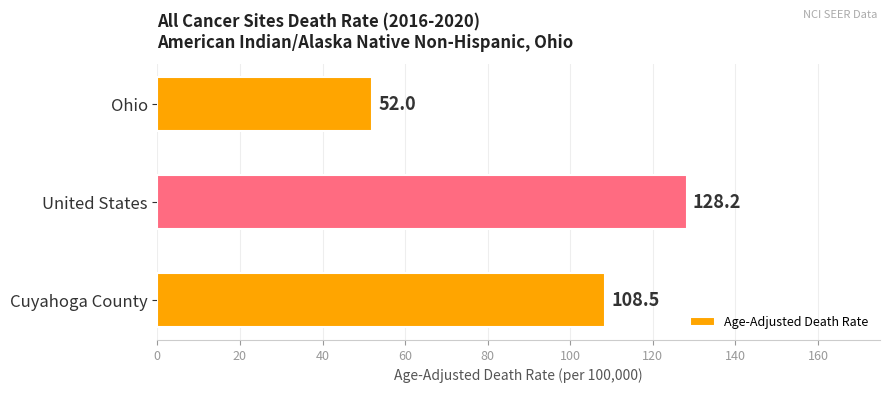

What is the difference between the maximum and minimum values?

76.2